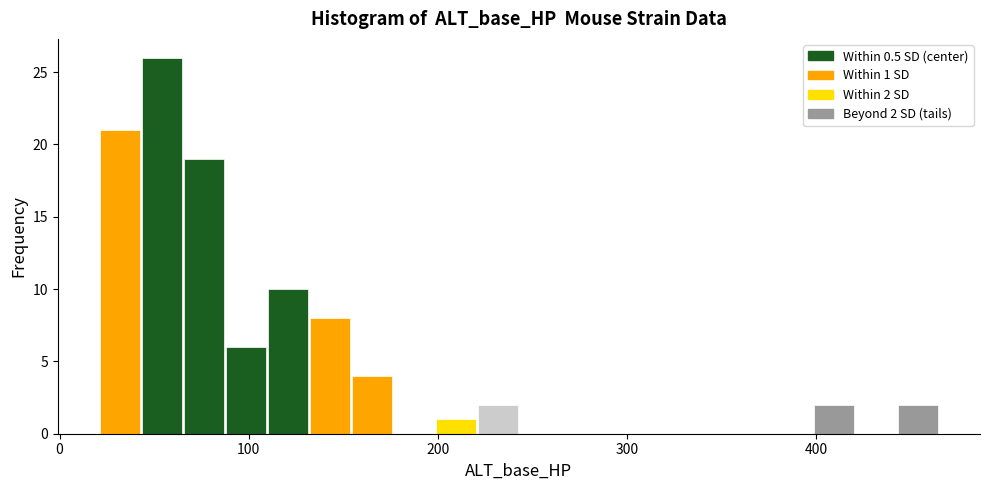

Around what value on the x-axis is the tallest bar? Give the approximate position of its centre, as read against the axis.

50